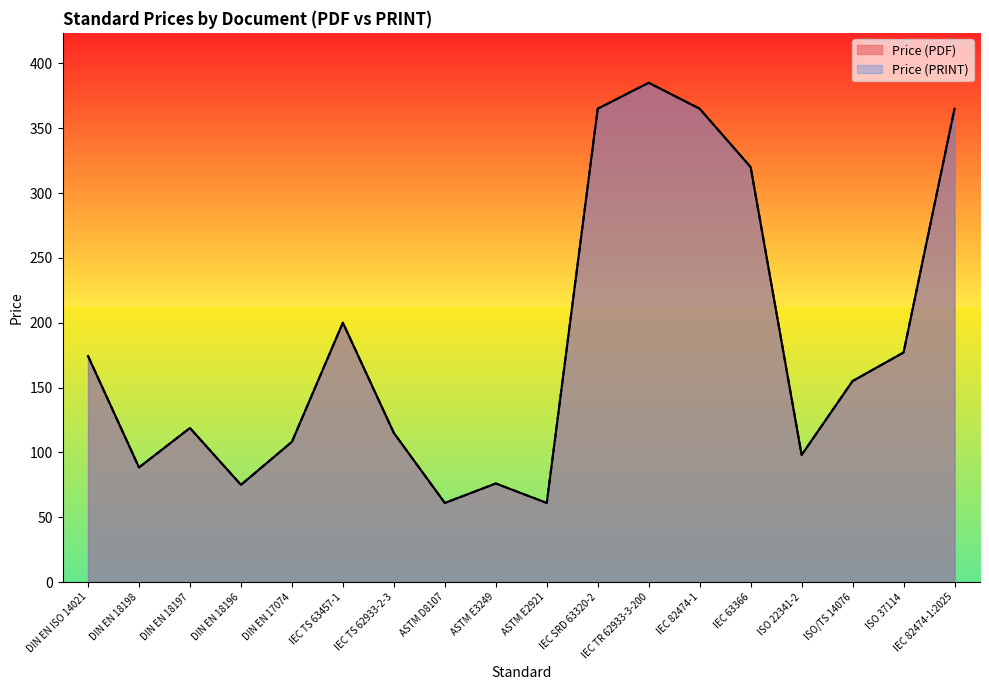

What is the value of the Price (PRINT) point at the 11th from the left?

365.0